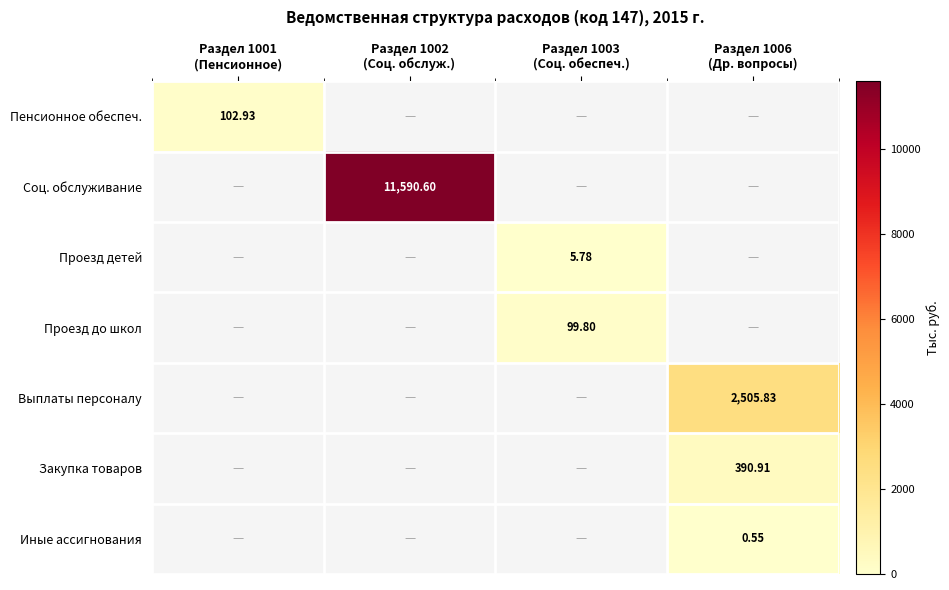

How many categories are shown in the chart?

4